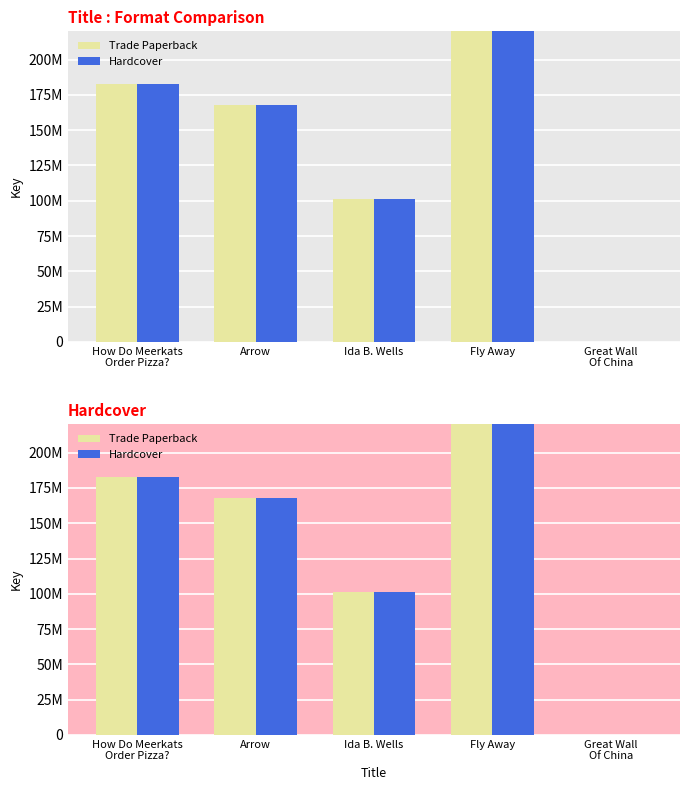

How many bars are there in each group?

2